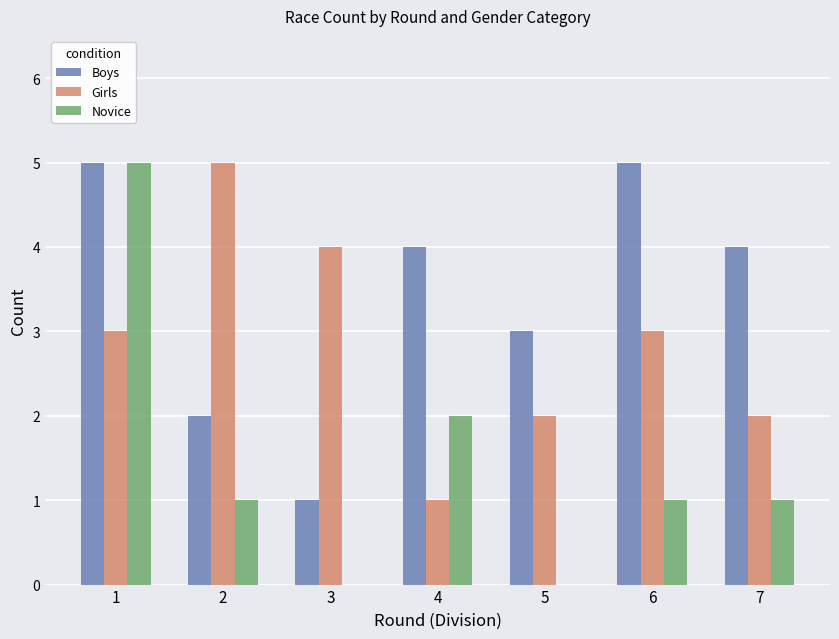

Count the number of data series in this chart.

3